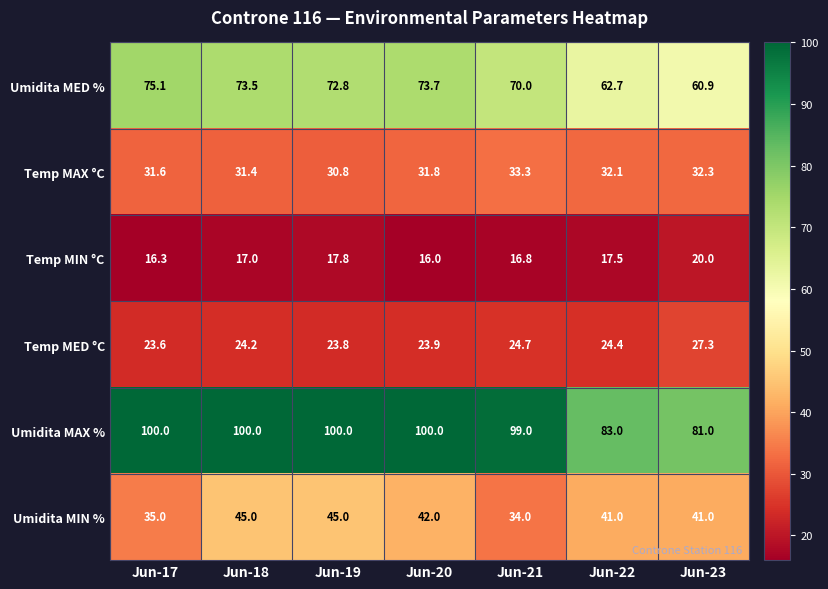

What is the difference between the maximum and minimum values in the Temp MAX °C series?

2.5